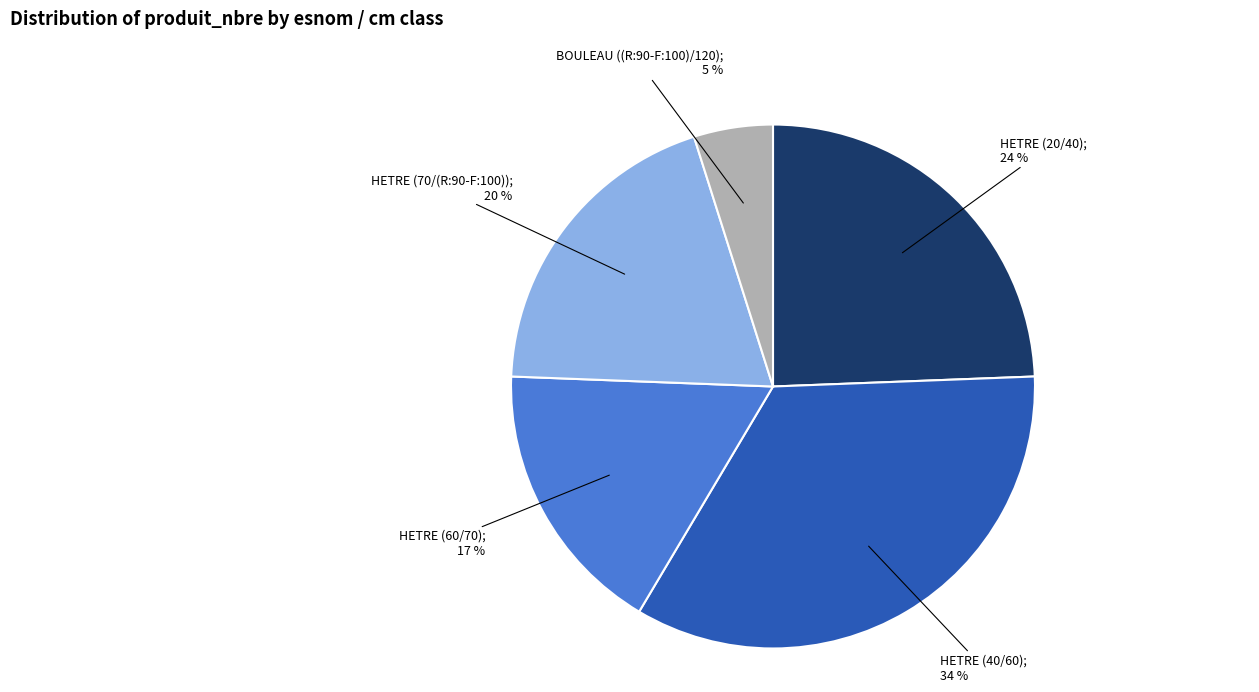

To the nearest percent, what is the difference between the largest and smallest slice percentages?

29%